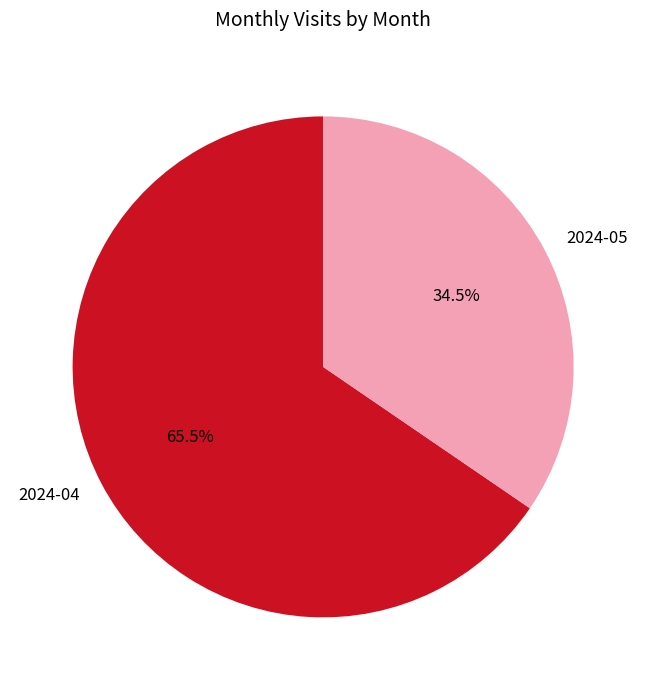

What is the smallest slice in the pie chart?

2024-05